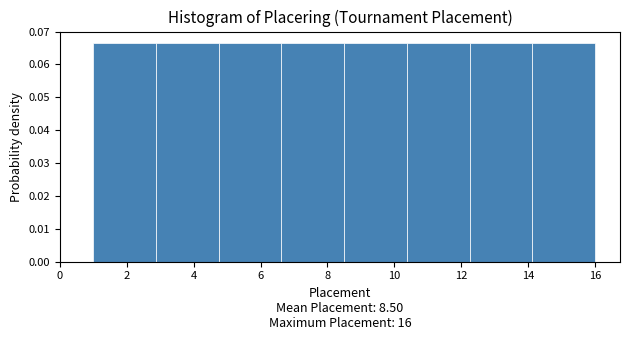

What is the height of the bar covering 10.4 to 12.2 on the x-axis? Neither the bar edges nor the heights are printed on the chart, so give them approximately, as read against the axes.

0.067